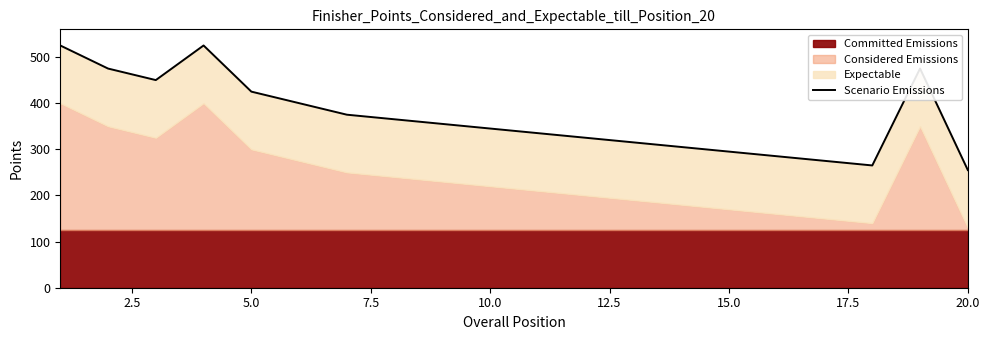

What position from the right is 15.0?

14